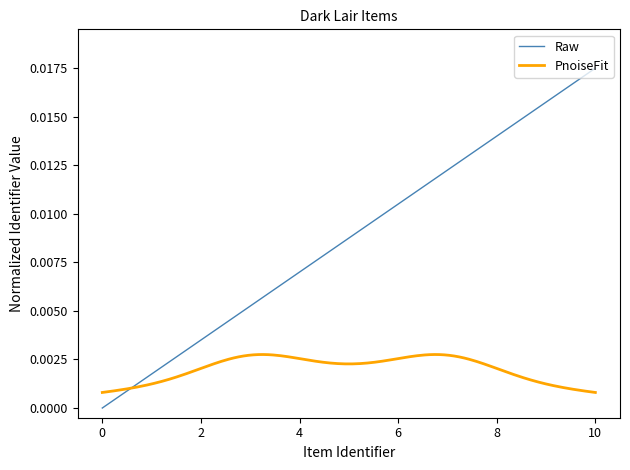

How many data points does each series have?

11